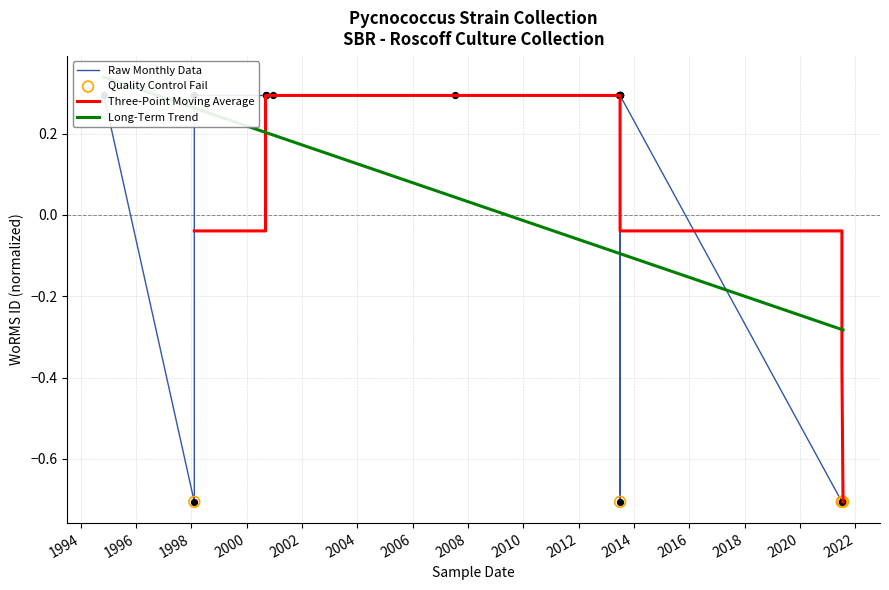

Between 1998-02-10 and 2000-09-07, which is larger?

1998-02-10